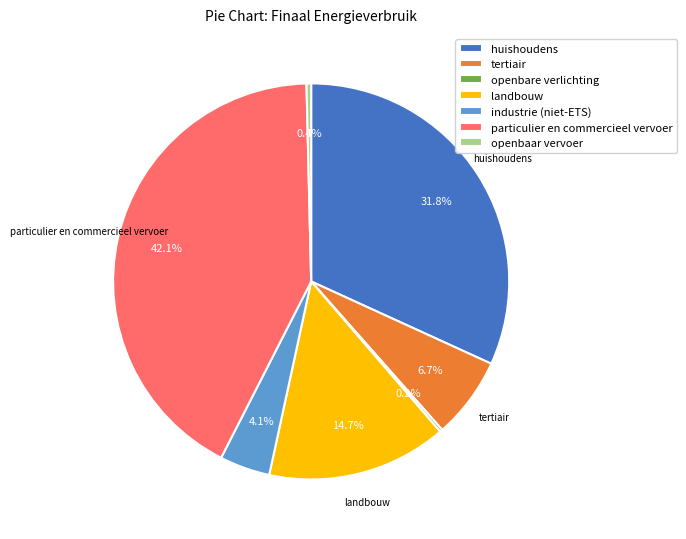

What is the largest slice in the pie chart?

particulier en commercieel vervoer